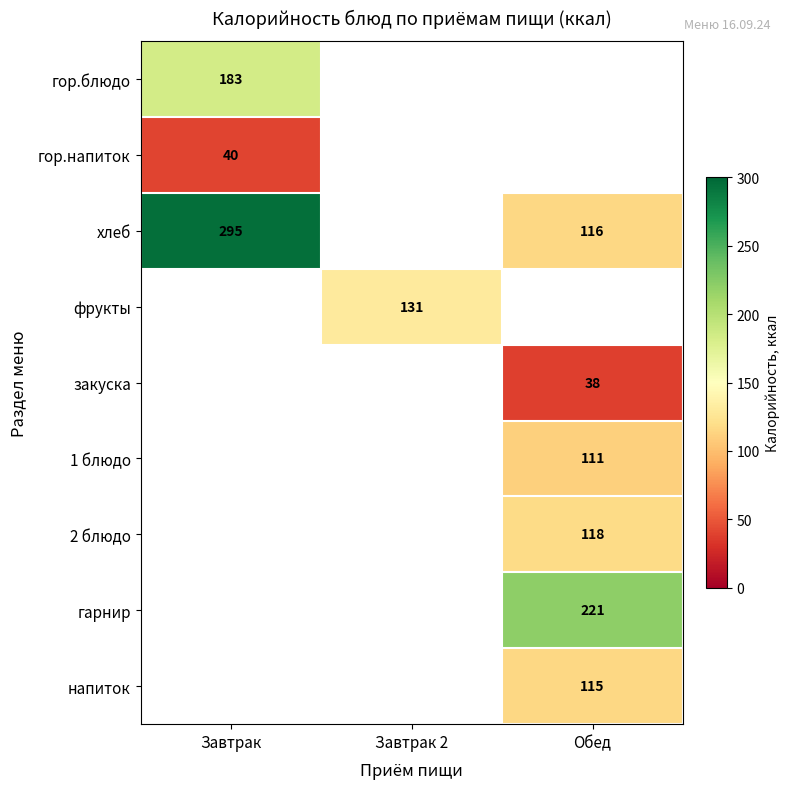

Is the value of закуска at Обед greater than the value of гор.блюдо at Завтрак?

No